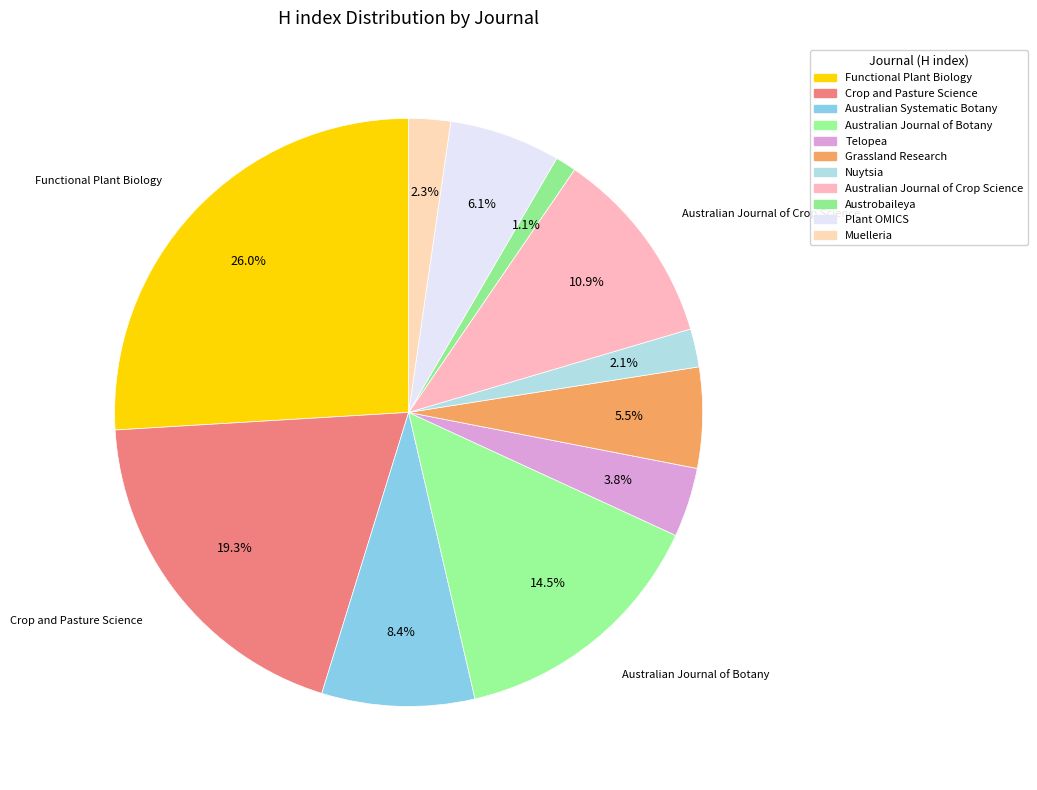

Which has a higher value, Plant OMICS or Australian Journal of Crop Science?

Australian Journal of Crop Science